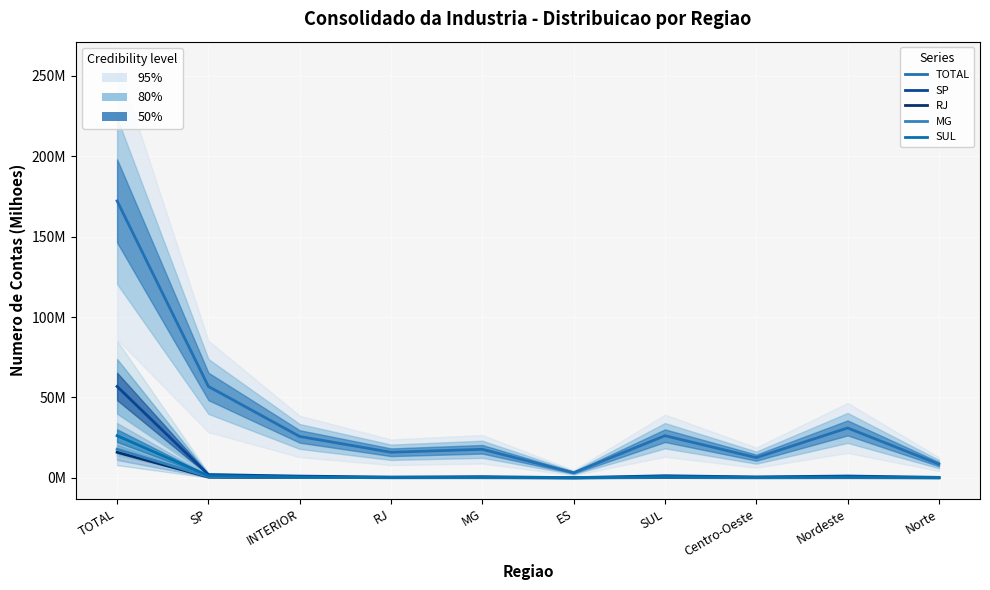

True or false: RJ has a value of 0.1 at Nordeste.

False